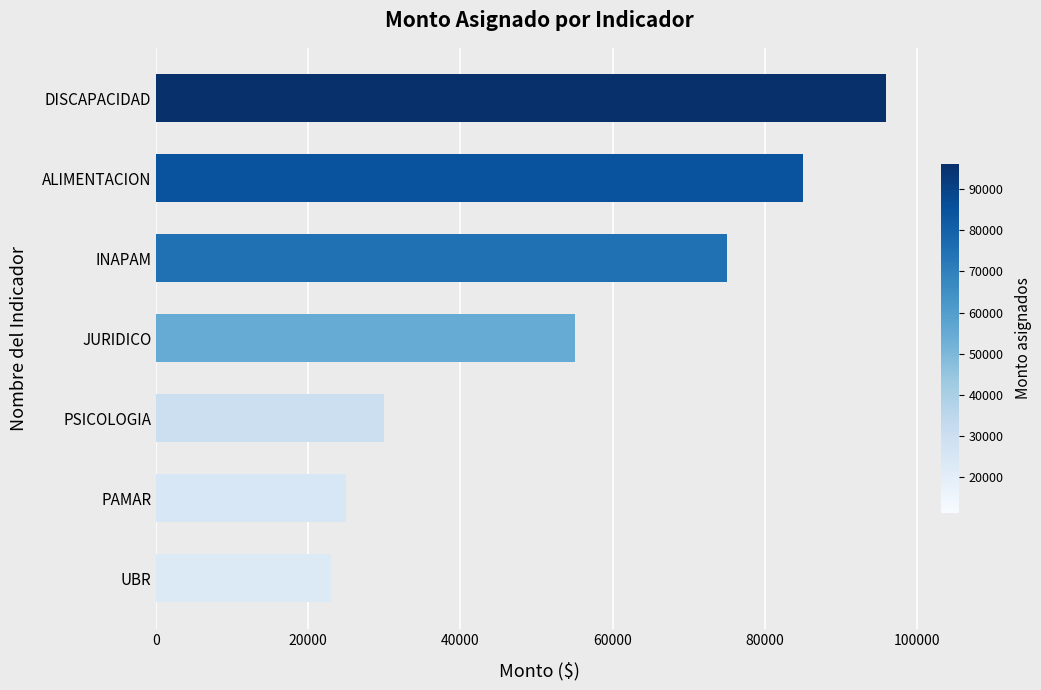

What is the ratio of the value at DISCAPACIDAD to the value at JURIDICO?

1.7